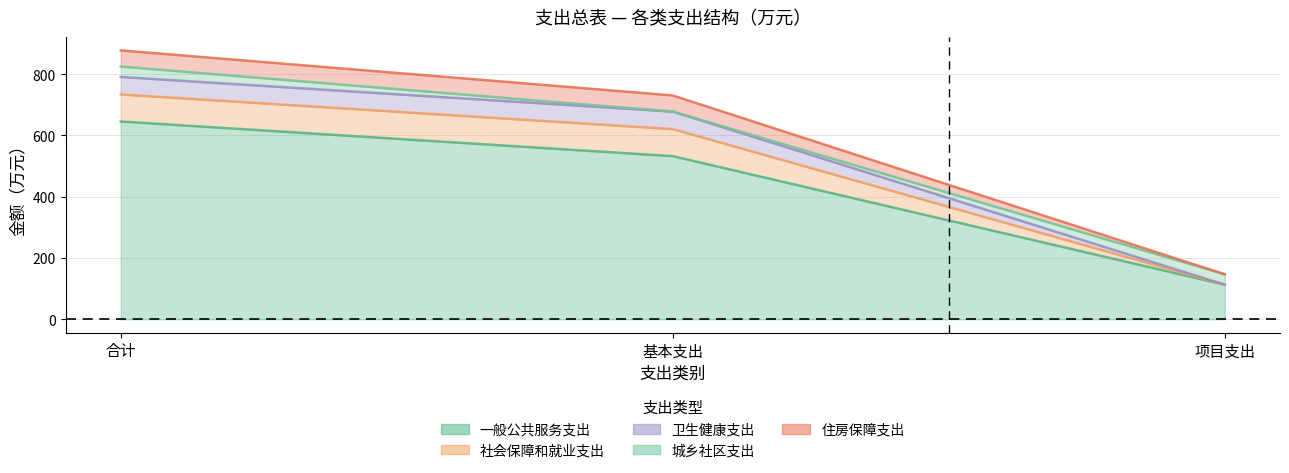

The value of 卫生健康支出 at 项目支出 is 113.0. True or false?

True